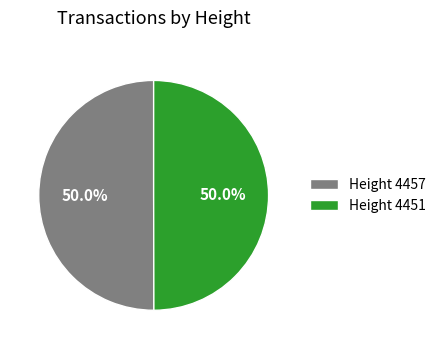

Is the sum of Height 4457 and Height 4451 greater than half?

Yes